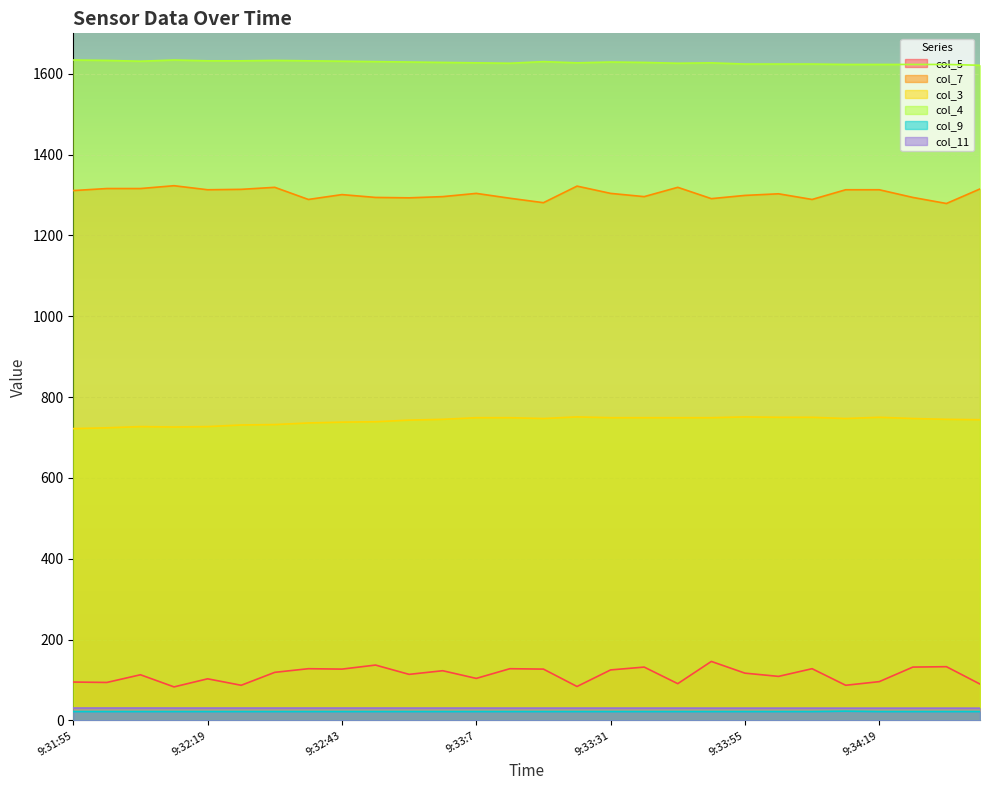

At how many categories does at least one series exceed 1469?

28